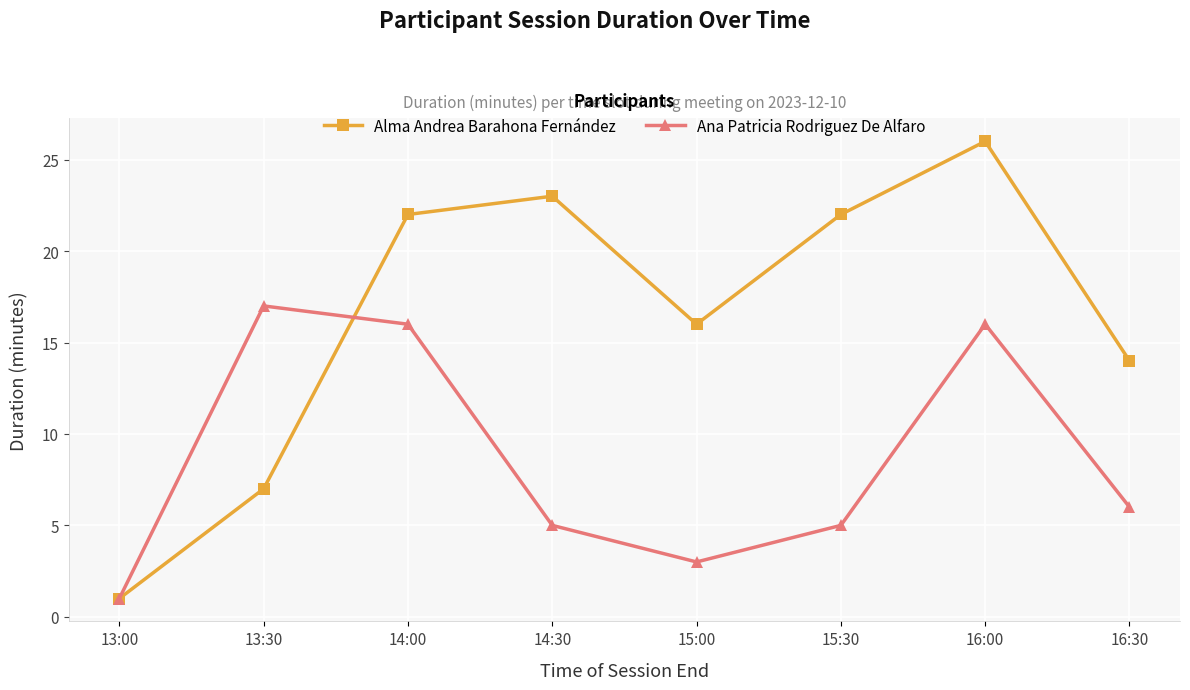

Which series ends up on top after the final intersection of Ana Patricia Rodriguez De Alfaro and Alma Andrea Barahona Fernández?

Alma Andrea Barahona Fernández